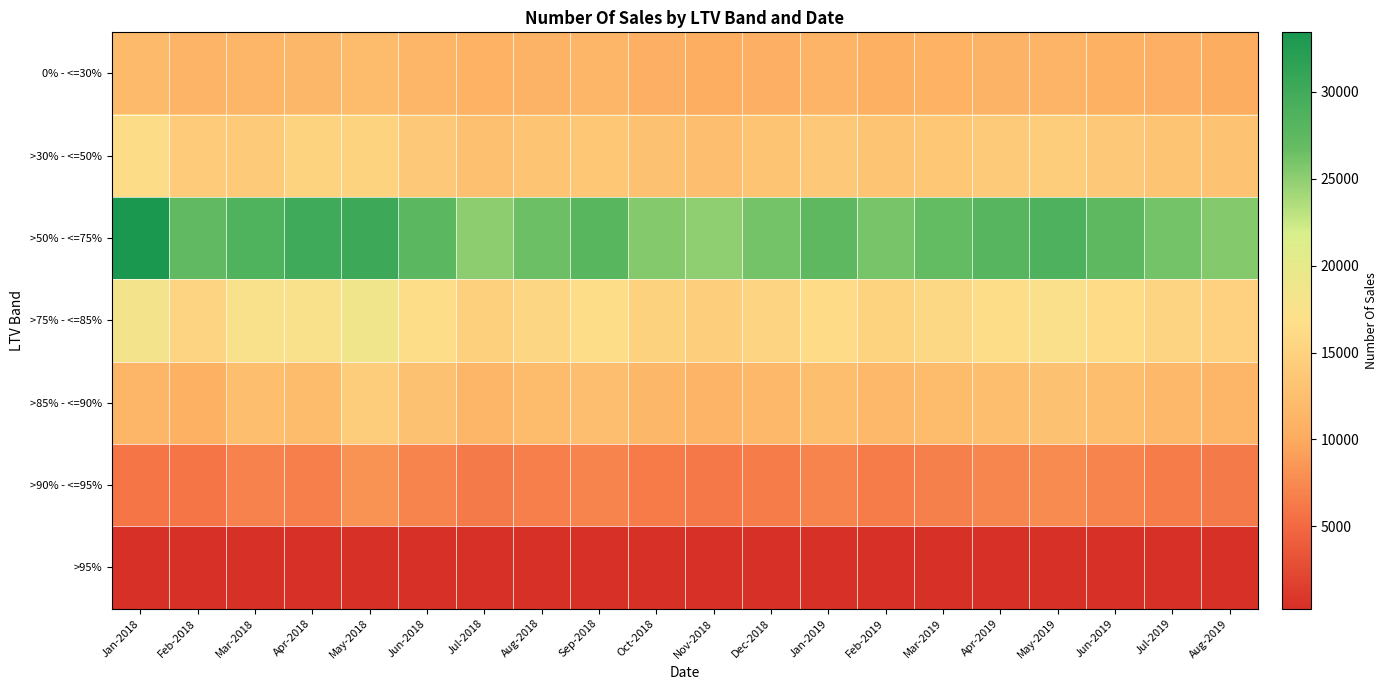

Count the number of categories in the chart.

20